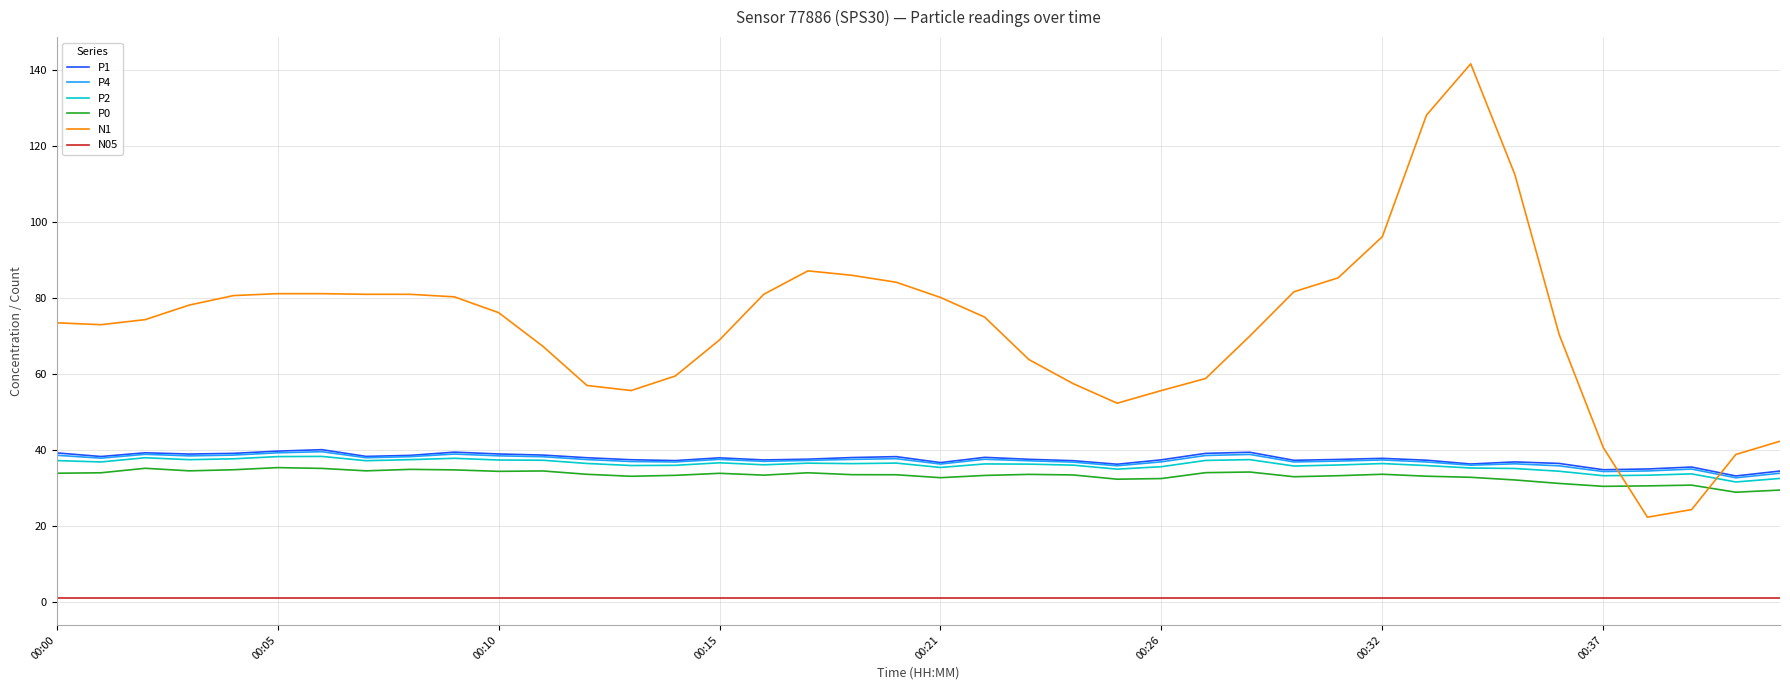

What is the maximum value for P0?

35.4